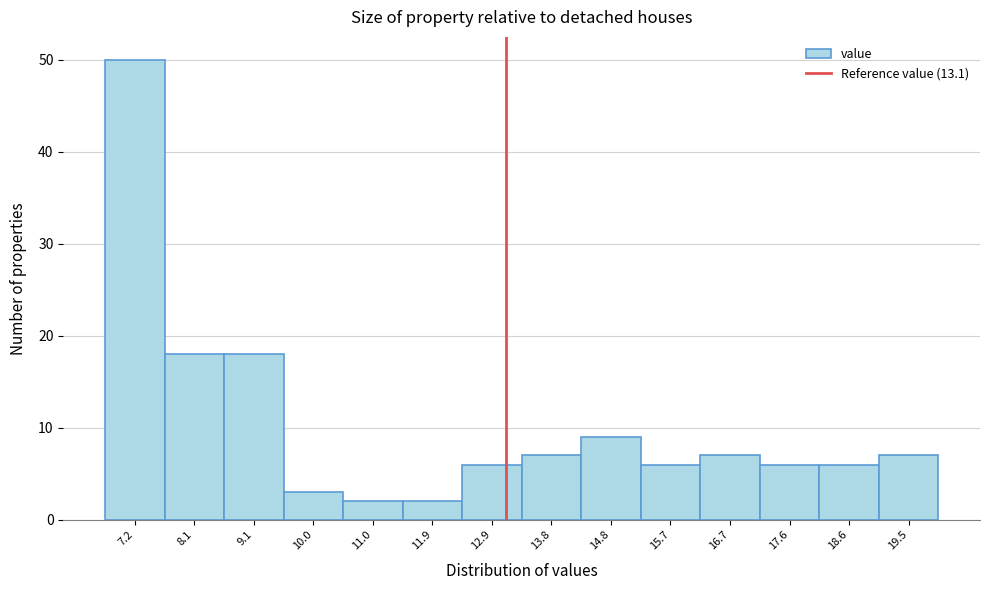

Reading left to right, transcribe this chart: for each bar, give the range it covers on the x-axis and its height. Neither the bar edges nor the heights are printed on the chart, so give them approximately, as read against the axes.

6.70 to 7.65: 50
7.65 to 8.60: 18
8.60 to 9.55: 18
9.55 to 10.50: 3
10.50 to 11.45: 2
11.45 to 12.40: 2
12.40 to 13.35: 6
13.35 to 14.30: 7
14.30 to 15.25: 9
15.25 to 16.20: 6
16.20 to 17.15: 7
17.15 to 18.10: 6
18.10 to 19.05: 6
19.05 to 20.00: 7